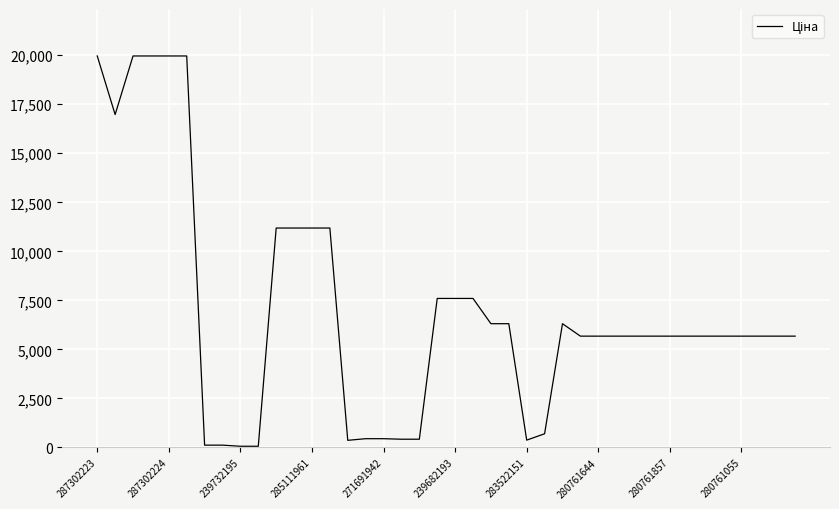

What is the greatest value displayed?

19964.2